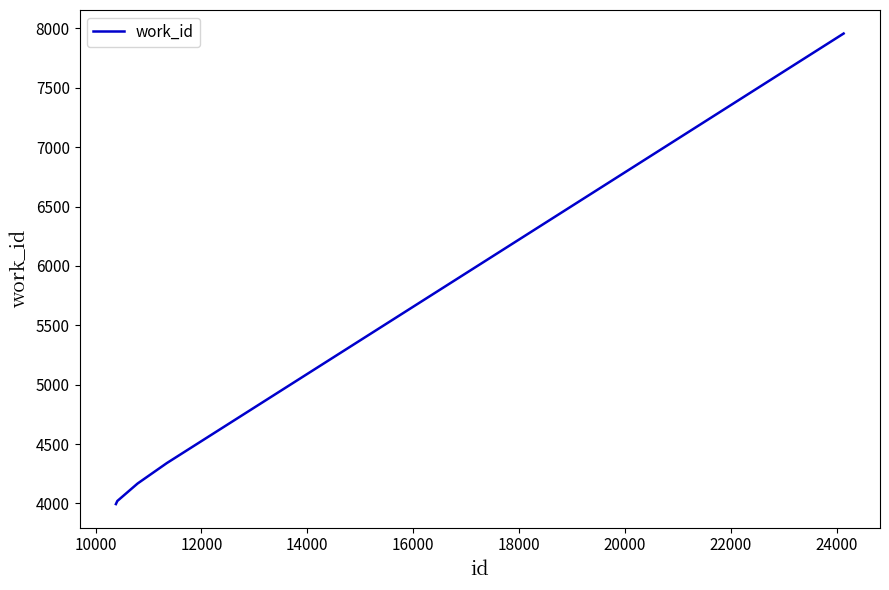

True or false: the data has more than 1 interior local peaks.

False